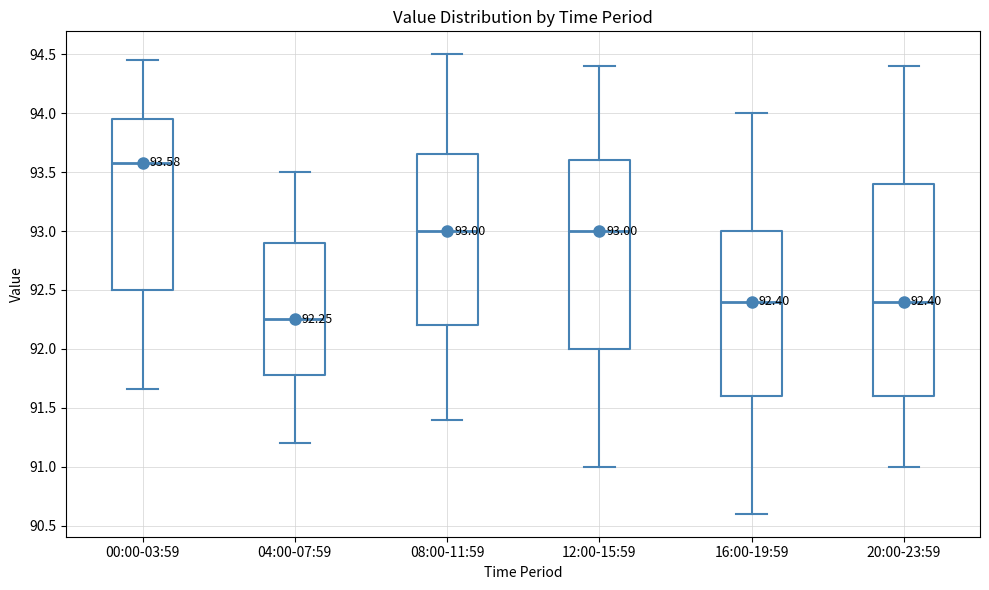

Which box's median line is the lowest?

04:00-07:59